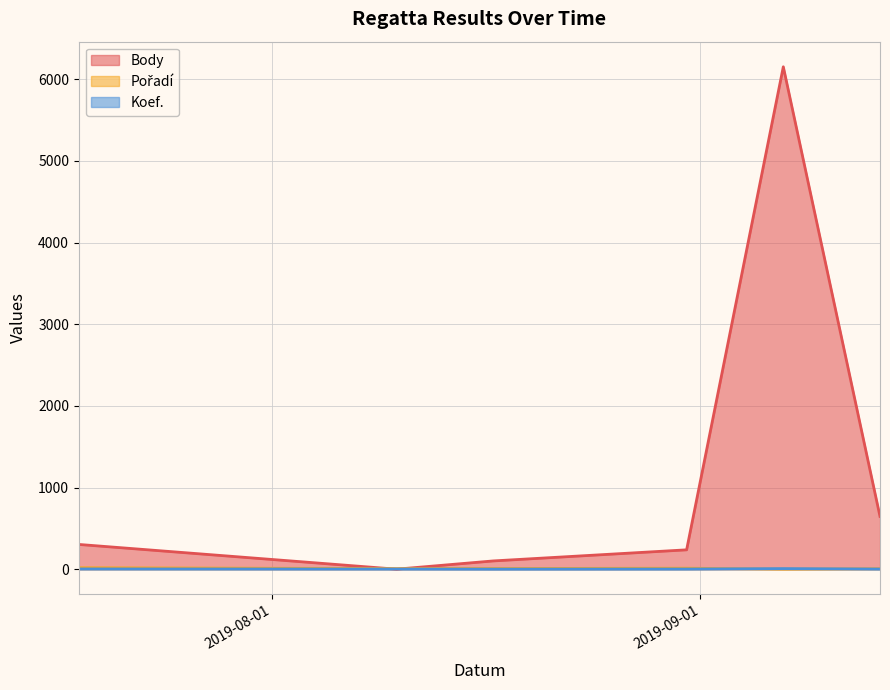

Is the value of Koef. at 2019-09-07 greater than the value of Pořadí at 2019-09-14?

Yes